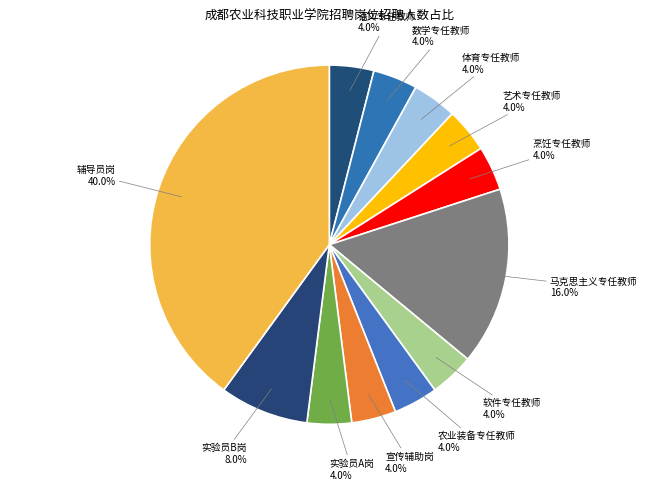

How many slices are in this pie chart?

12